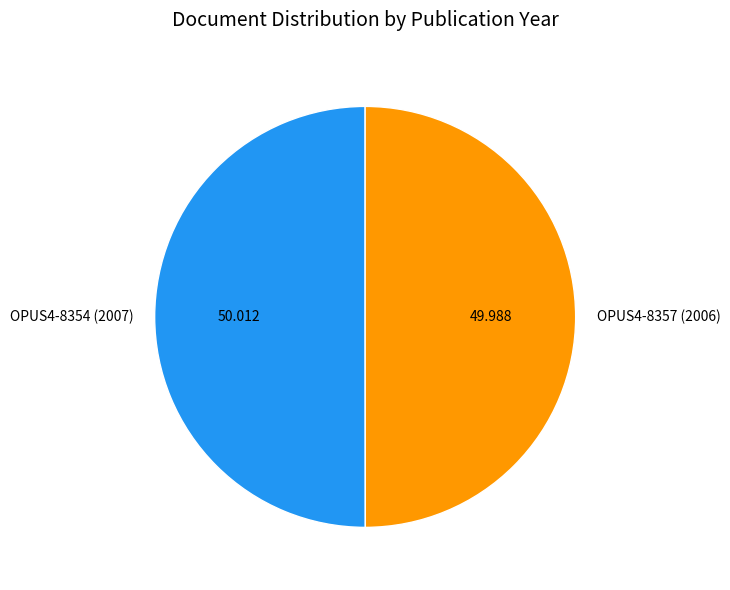

Do OPUS4-8354 (2007) and OPUS4-8357 (2006) together represent more than half of the pie?

Yes